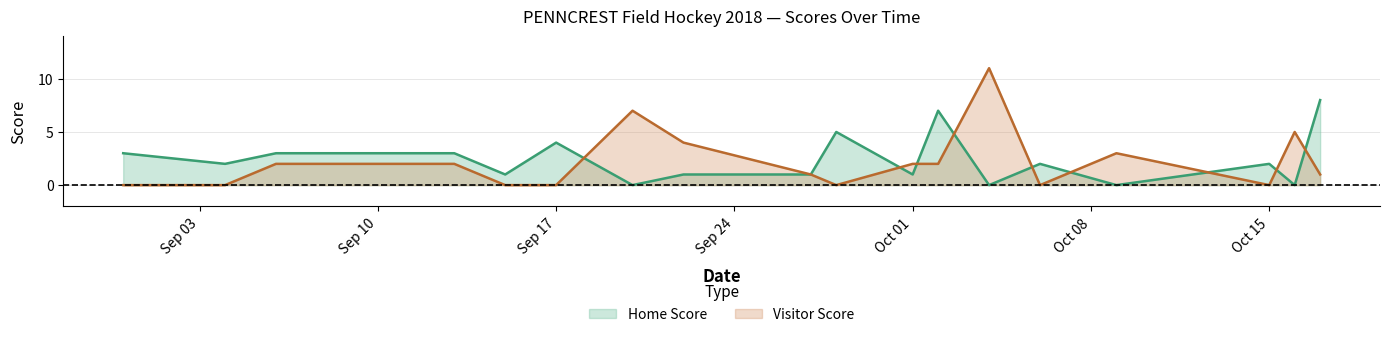

How many data points in Home Score are above 2?

7